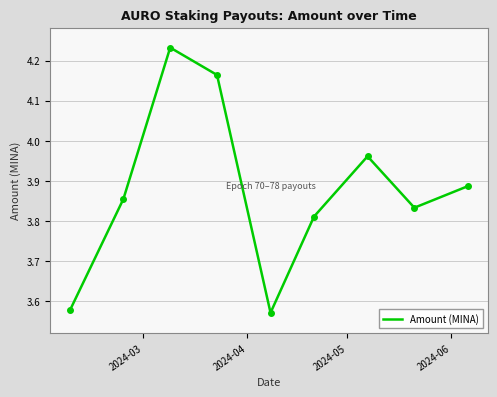

How many lines are shown in the chart?

1